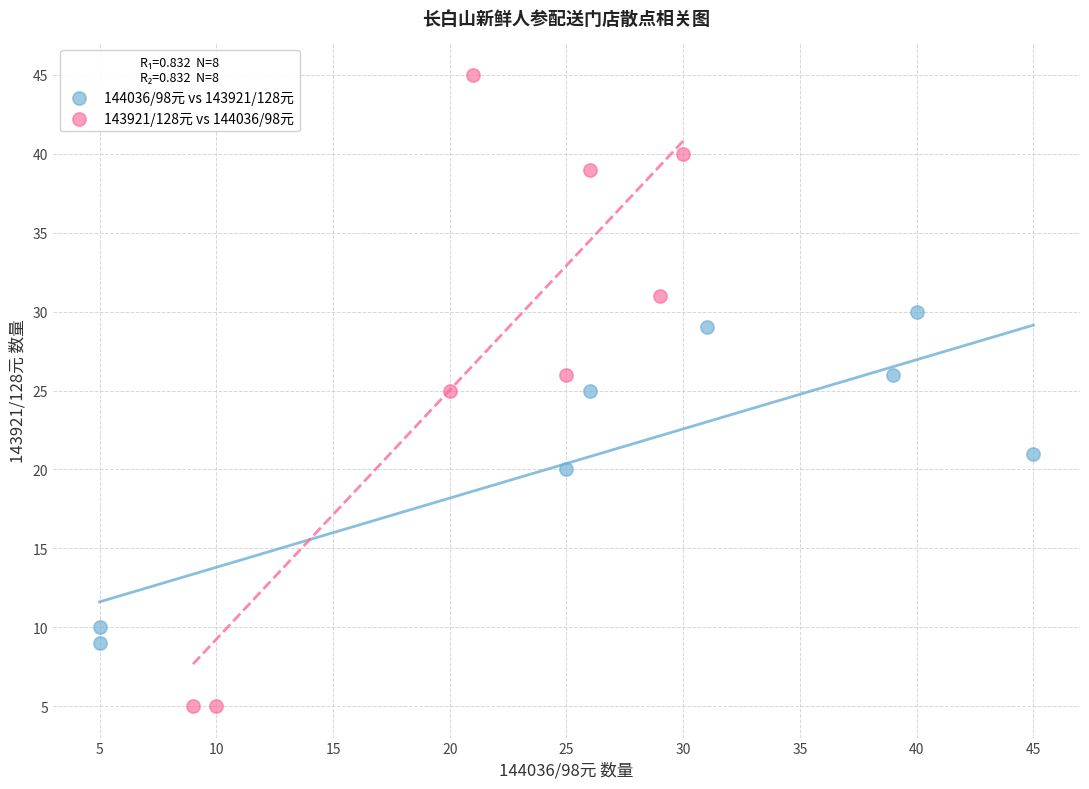

Which series reaches the minimum Y coordinate?

143921/128元 vs 144036/98元